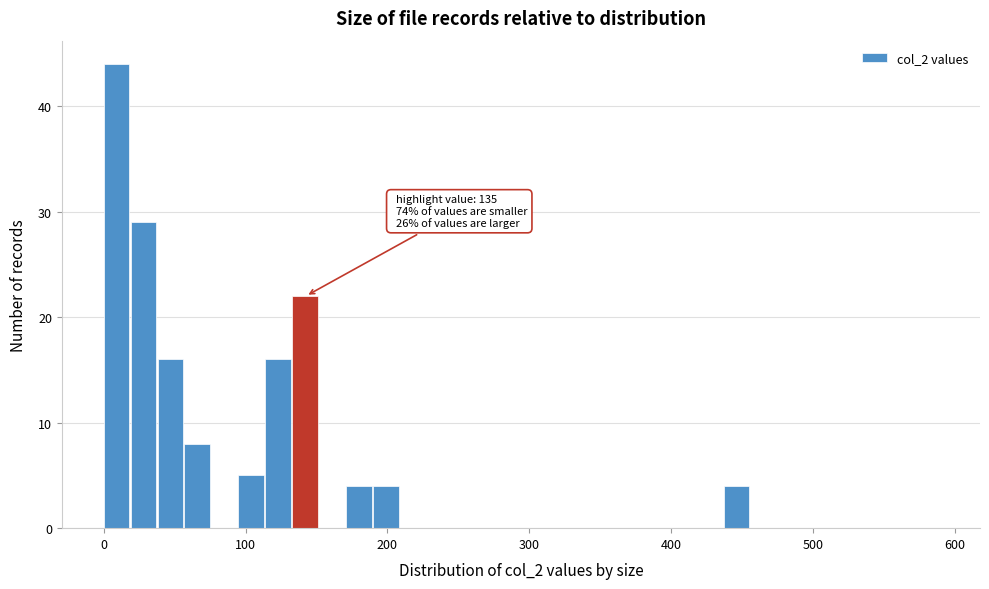

Around what value on the x-axis is the tallest bar? Give the approximate position of its centre, as read against the axis.

10